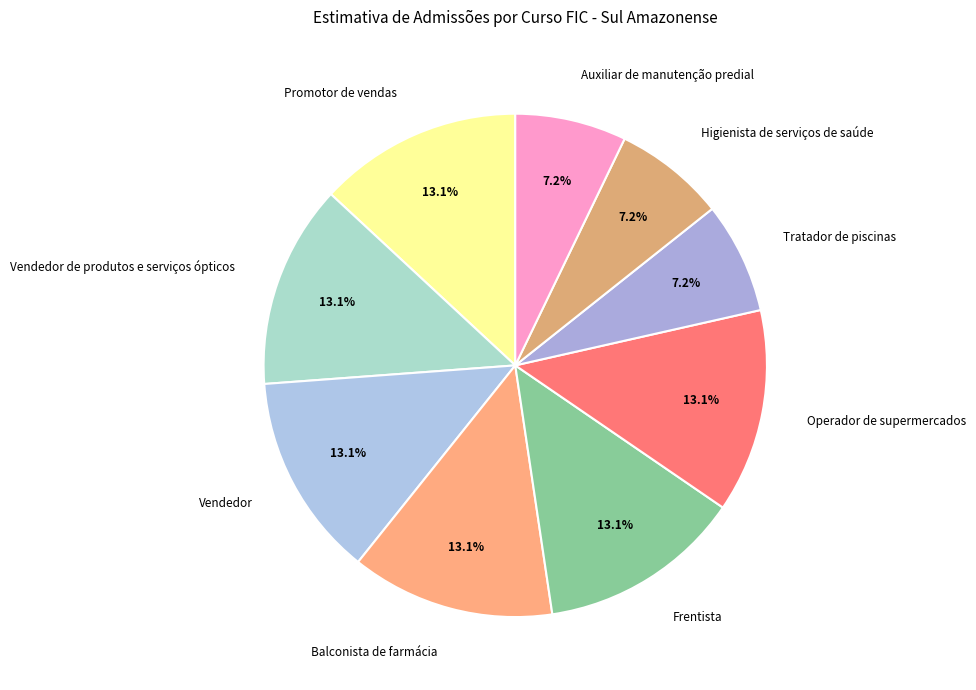

Approximately how many times larger is the value at Frentista compared to Operador de supermercados?

1.0